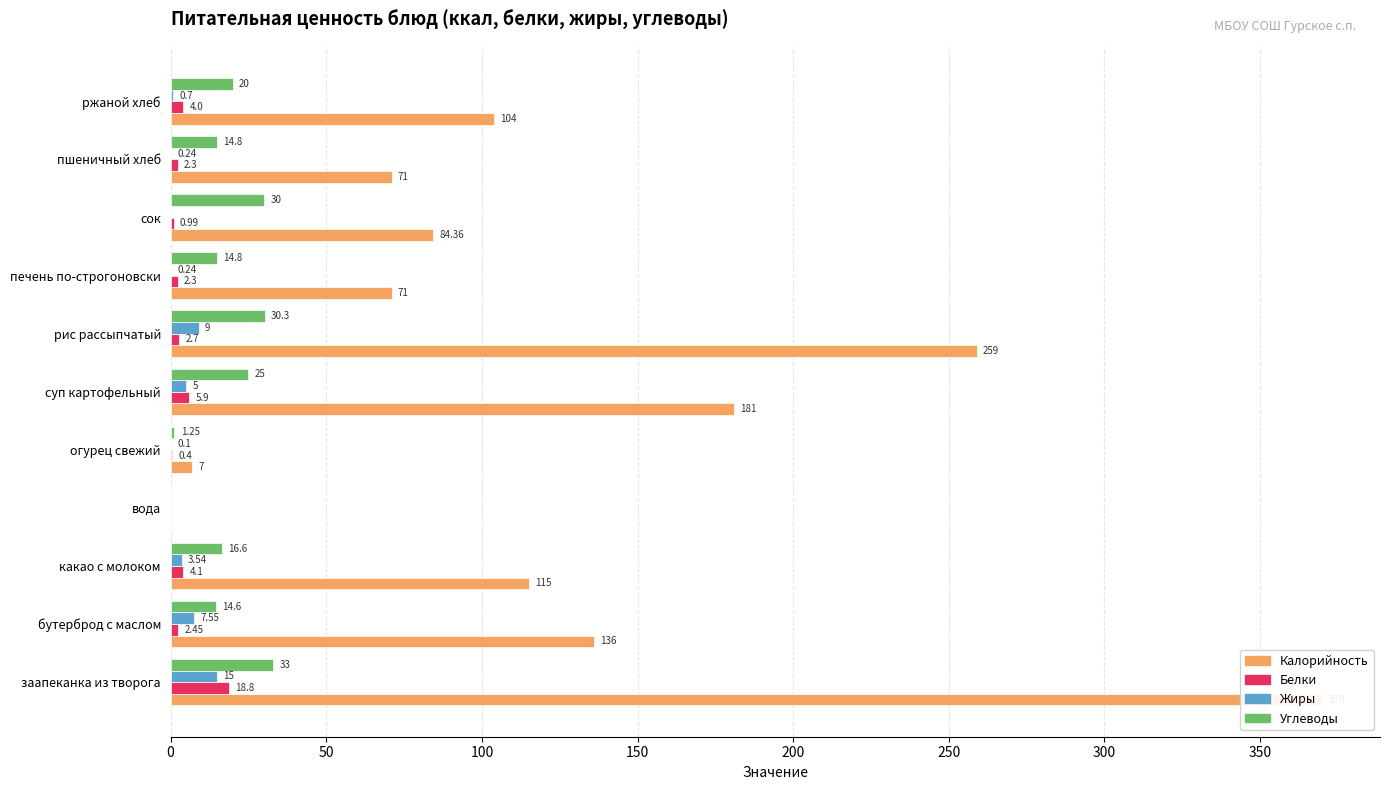

Reading right to left, transcribe all the data shown in this chart.

Калорийность: 104.0	71.0	84.4	71.0	259.0	181.0	7.0	0.0	115.0	136.0	370.0
Белки: 4.0	2.3	1.0	2.3	2.7	5.9	0.4	0.0	4.1	2.5	18.8
Жиры: 0.7	0.2	0.0	0.2	9.0	5.0	0.1	0.0	3.5	7.5	15.0
Углеводы: 20.0	14.8	30.0	14.8	30.3	25.0	1.2	0.0	16.6	14.6	33.0